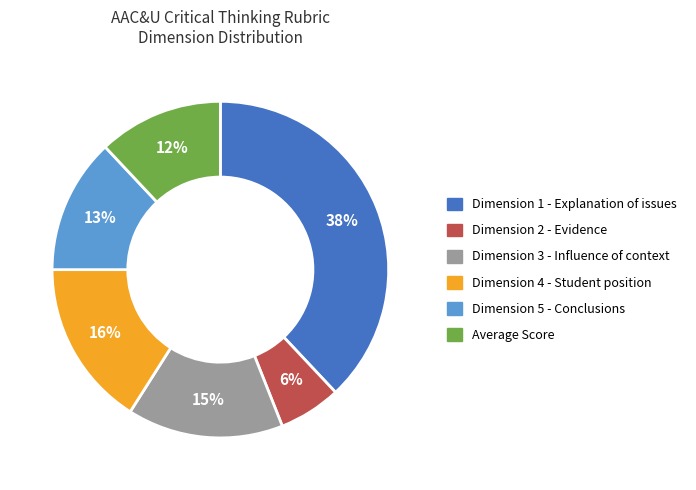

Does Average Score account for over 50% of the chart?

No